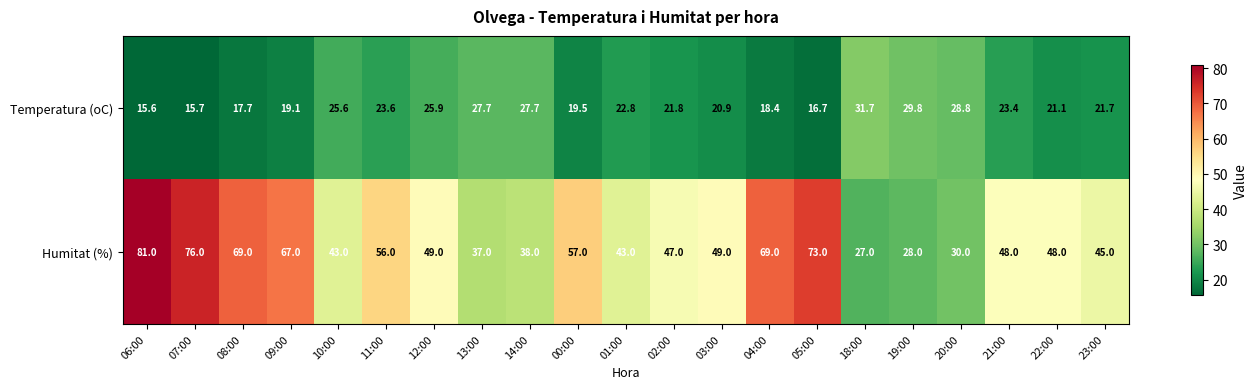

What is the minimum value for Temperatura (oC)?

15.6